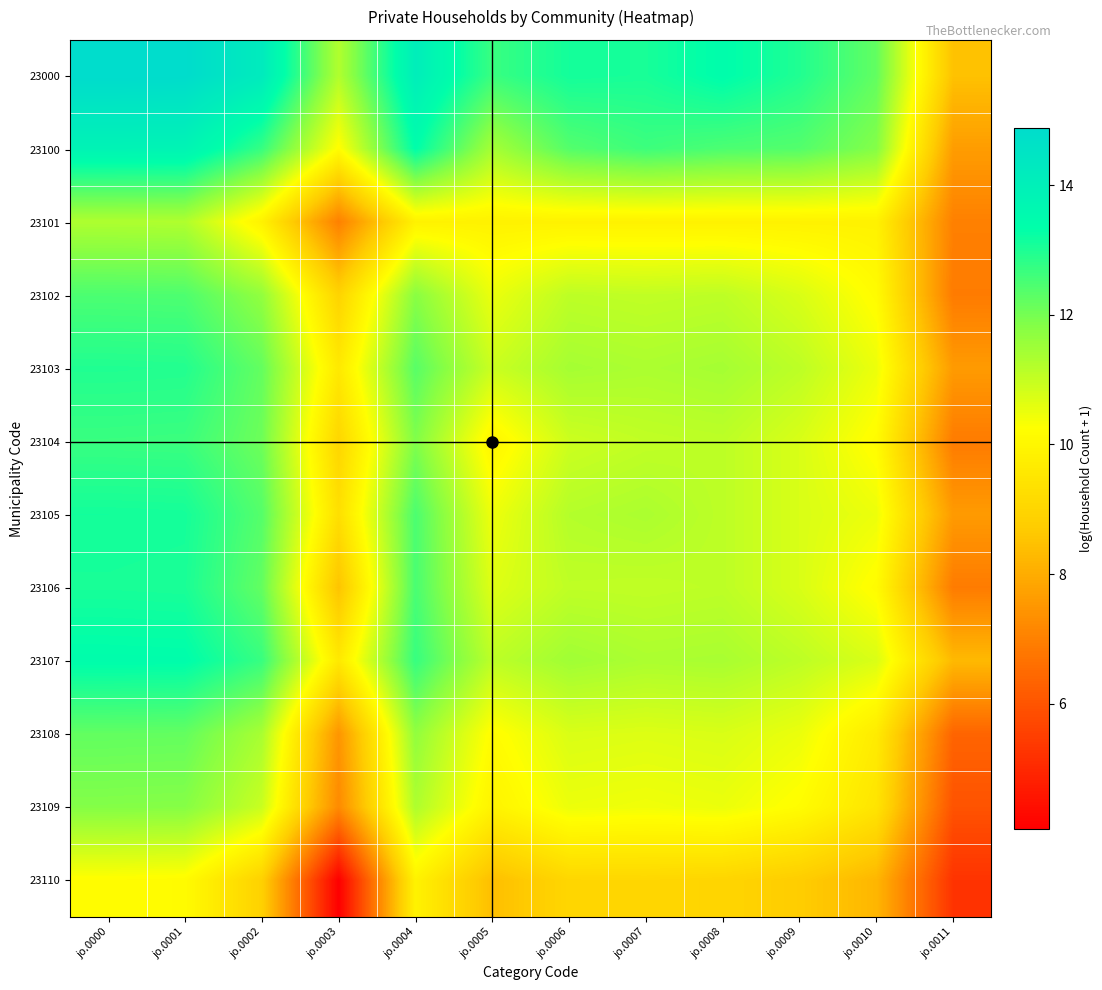

At which category does the chart reach its minimum across all series?

jo.0003